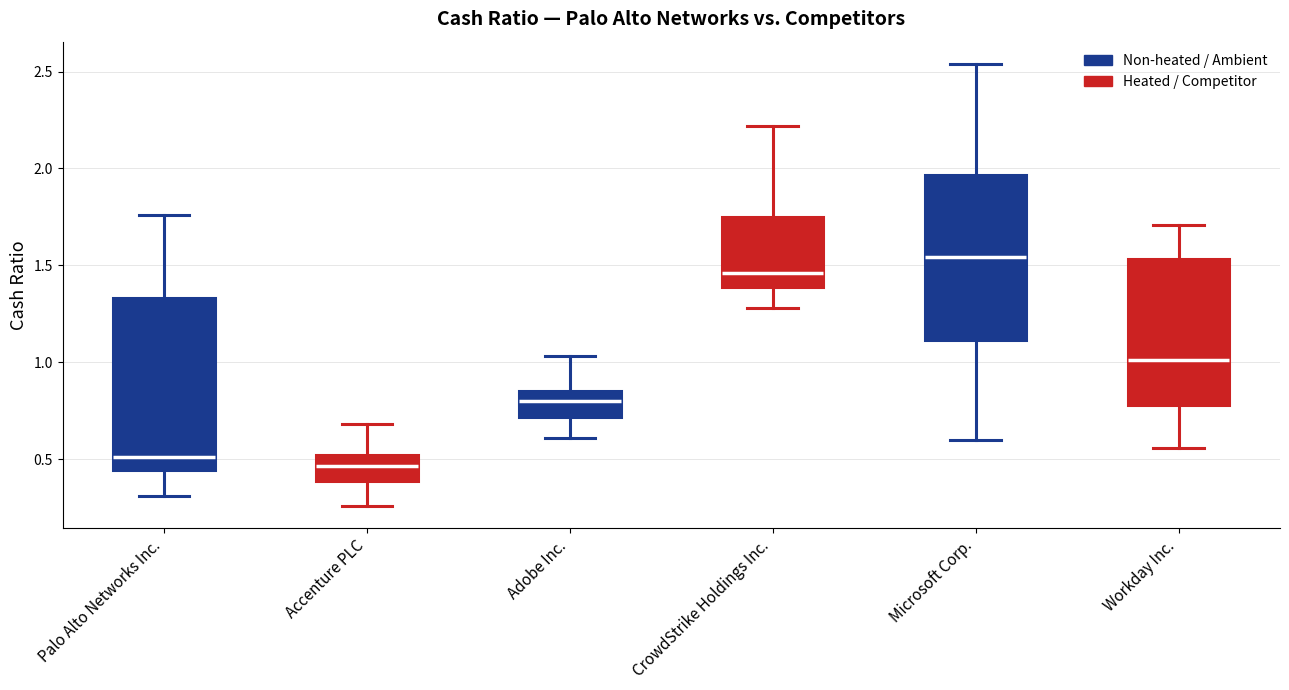

Which box's median line is the highest?

Microsoft Corp.